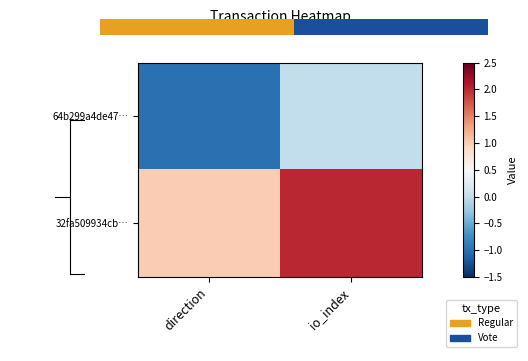

Which series has the largest total across all categories?

32fa509934cb…